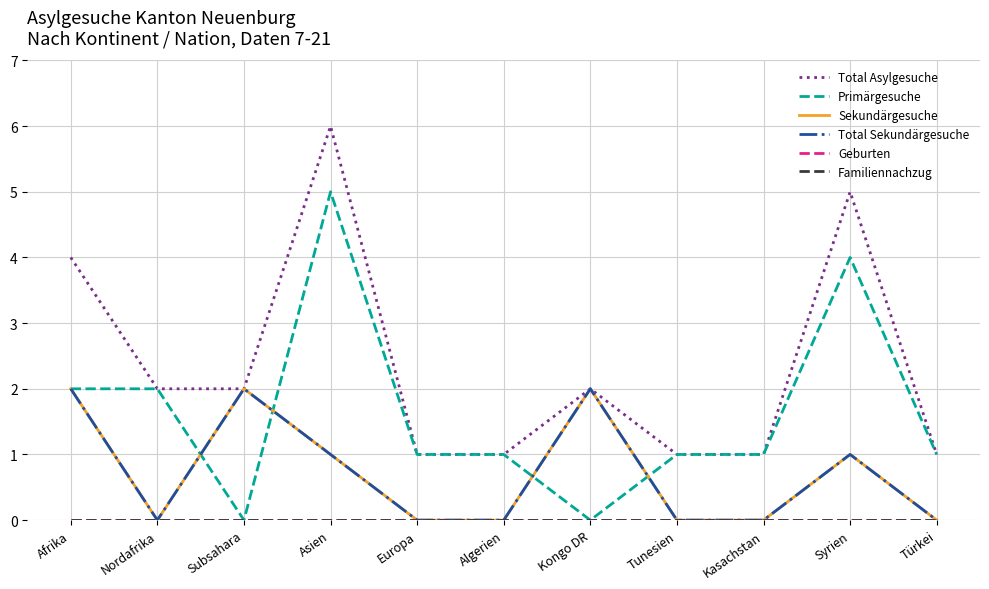

Is this an area chart (filled region under the line)?

No